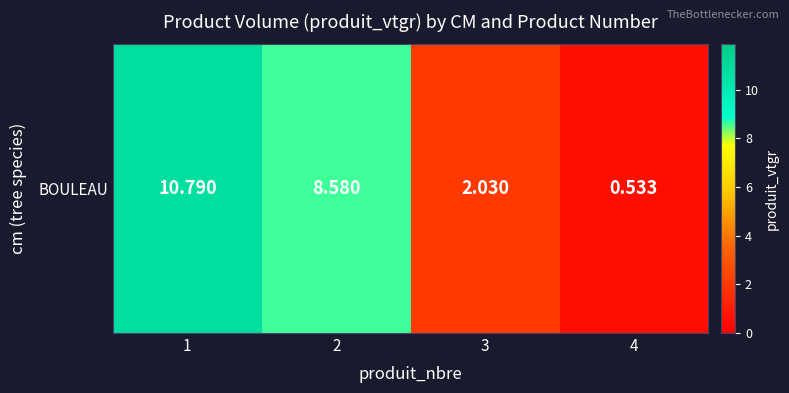

Reading left to right, what are all the values shown in this chart?

1=10.8	2=8.6	3=2.0	4=0.5